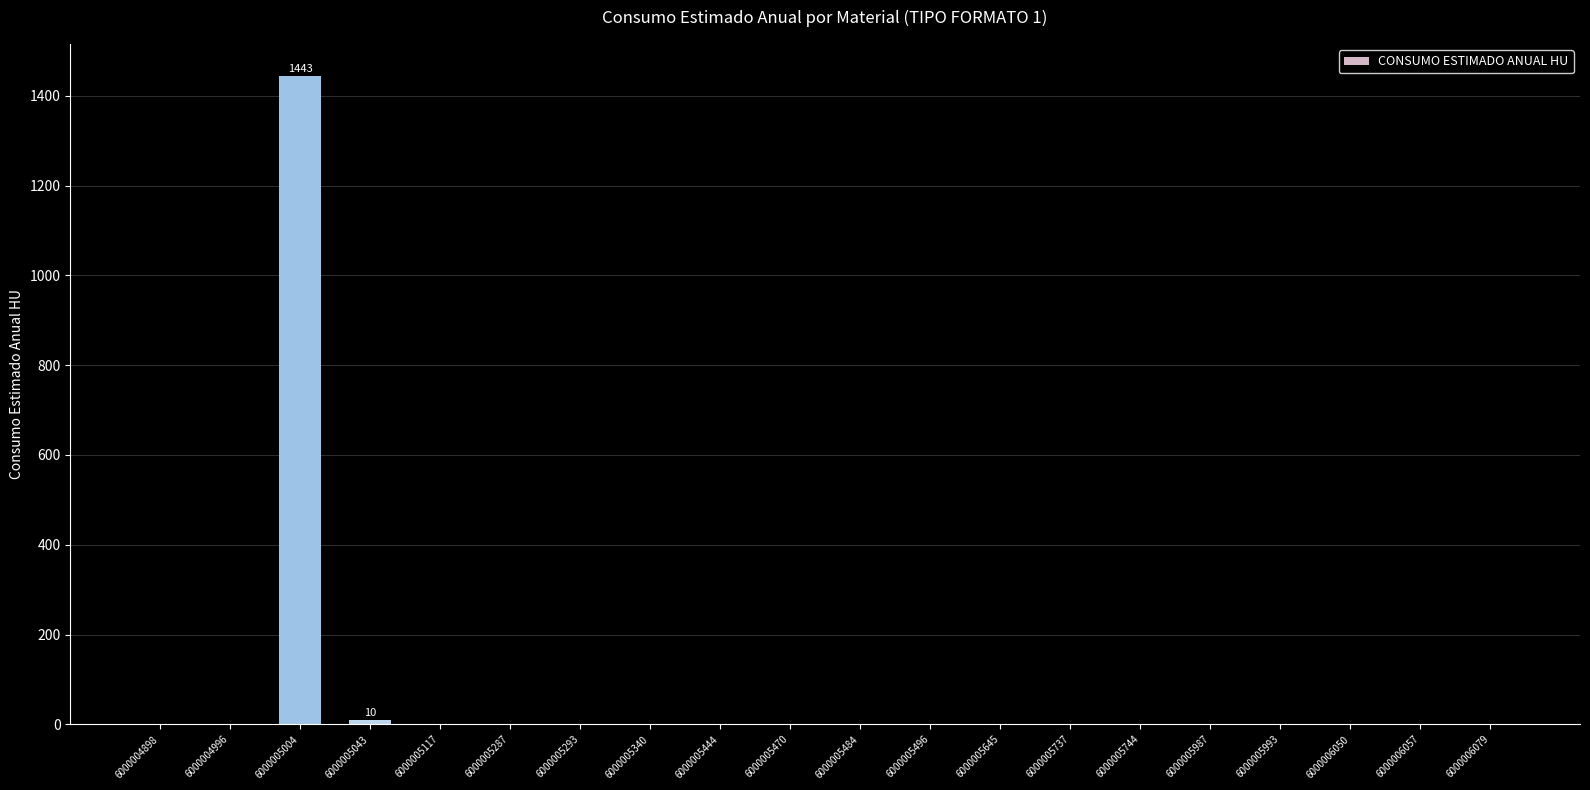

Reading left to right, list all the values displayed in this chart.

6000004898=0	6000004996=0	6000005004=1443	6000005043=10	6000005117=0	6000005287=0	6000005293=0	6000005340=0	6000005444=0	6000005470=0	6000005484=0	6000005496=0	6000005645=0	6000005737=0	6000005744=0	6000005987=0	6000005993=0	6000006050=0	6000006057=0	6000006079=0